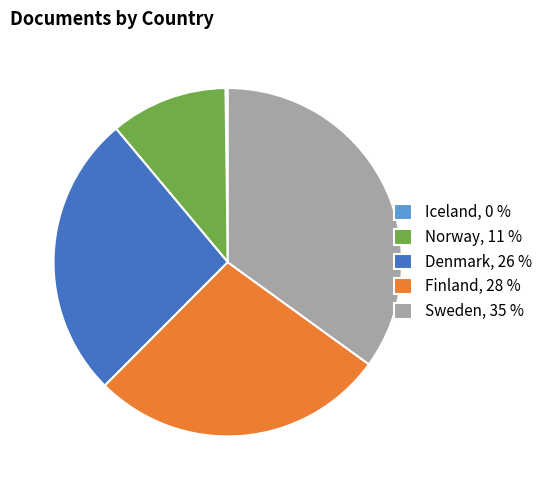

Combined, do Sweden, 35 % and Norway, 11 % account for over 50%?

No